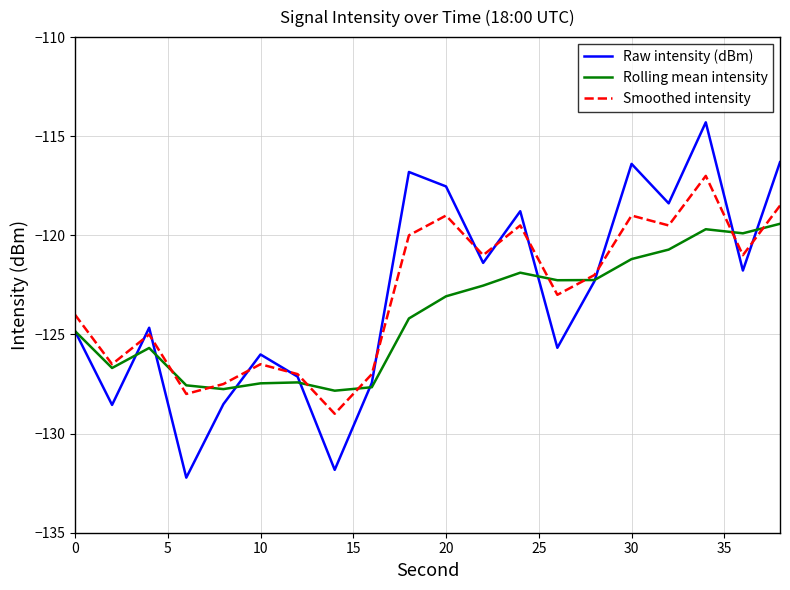

Which series has the largest range (max minus min)?

Raw intensity (dBm)